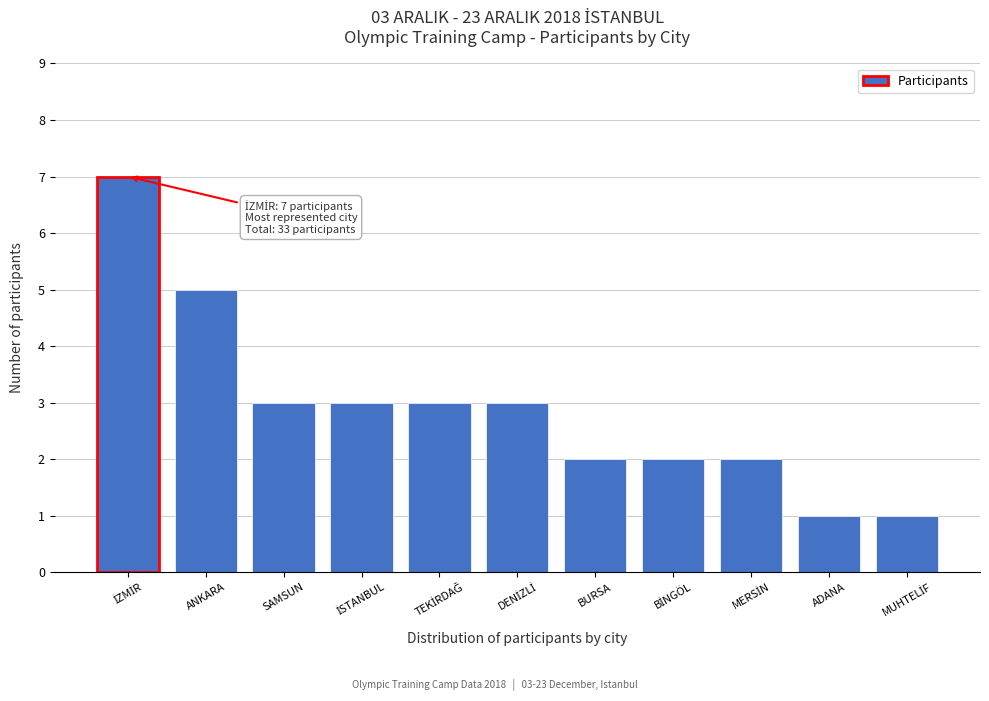

Reading left to right, what are all the values shown in this chart?

7	5	3	3	3	3	2	2	2	1	1